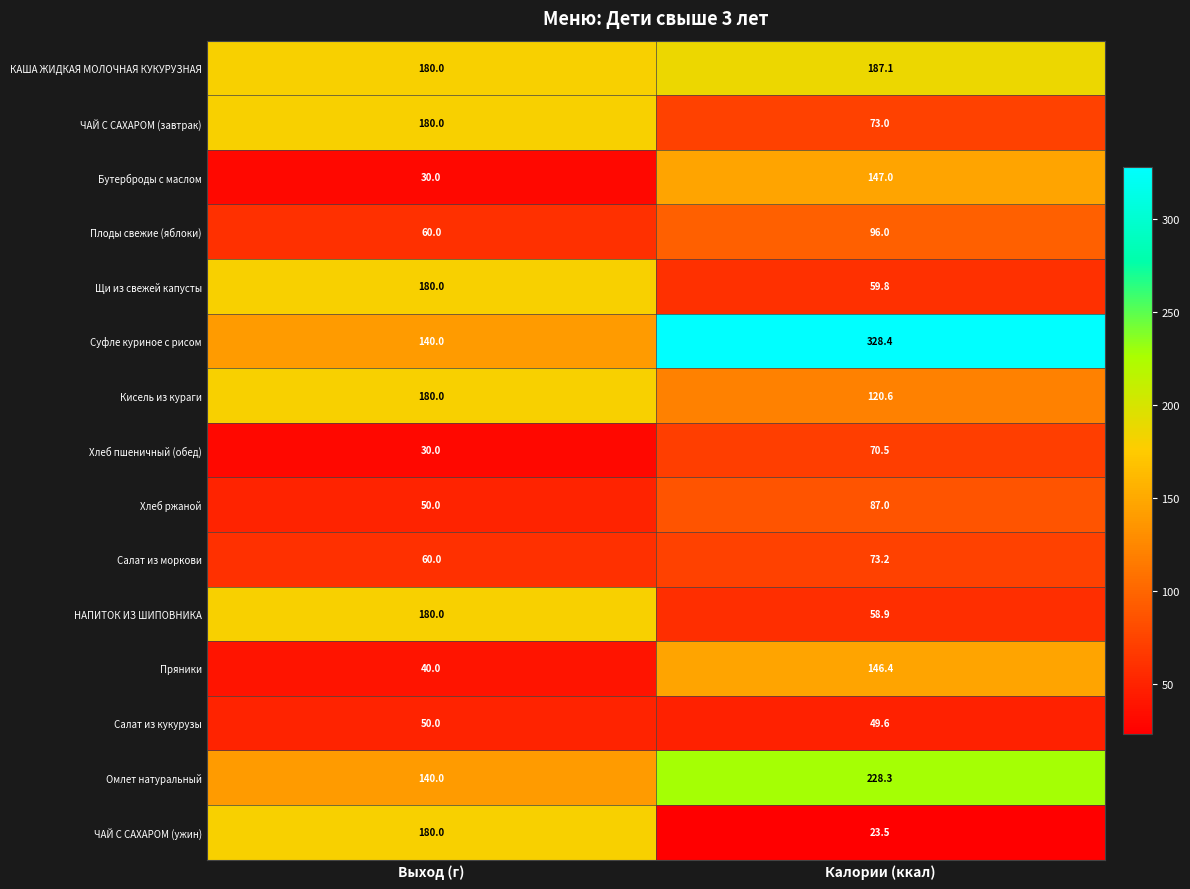

At how many categories does at least one series exceed 307?

1